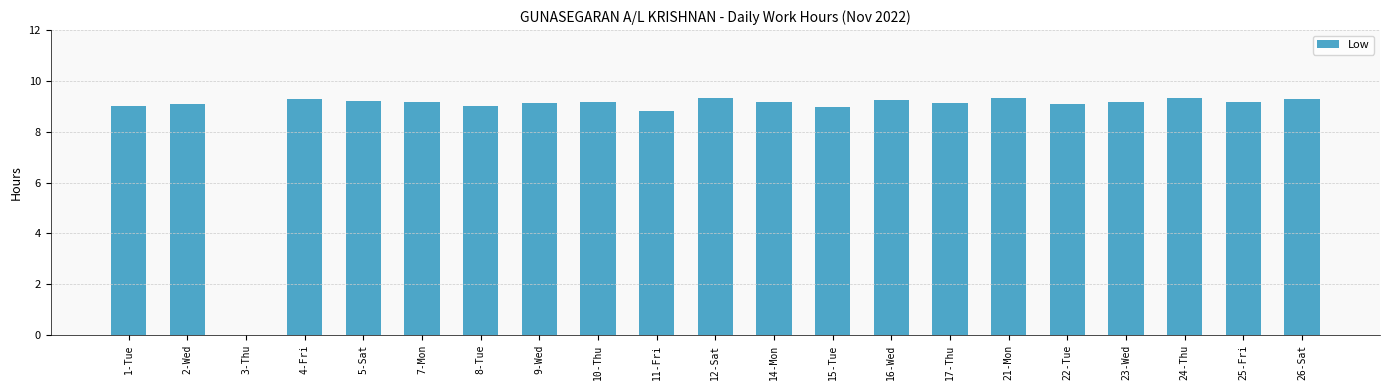

What is the greatest value displayed?

9.3